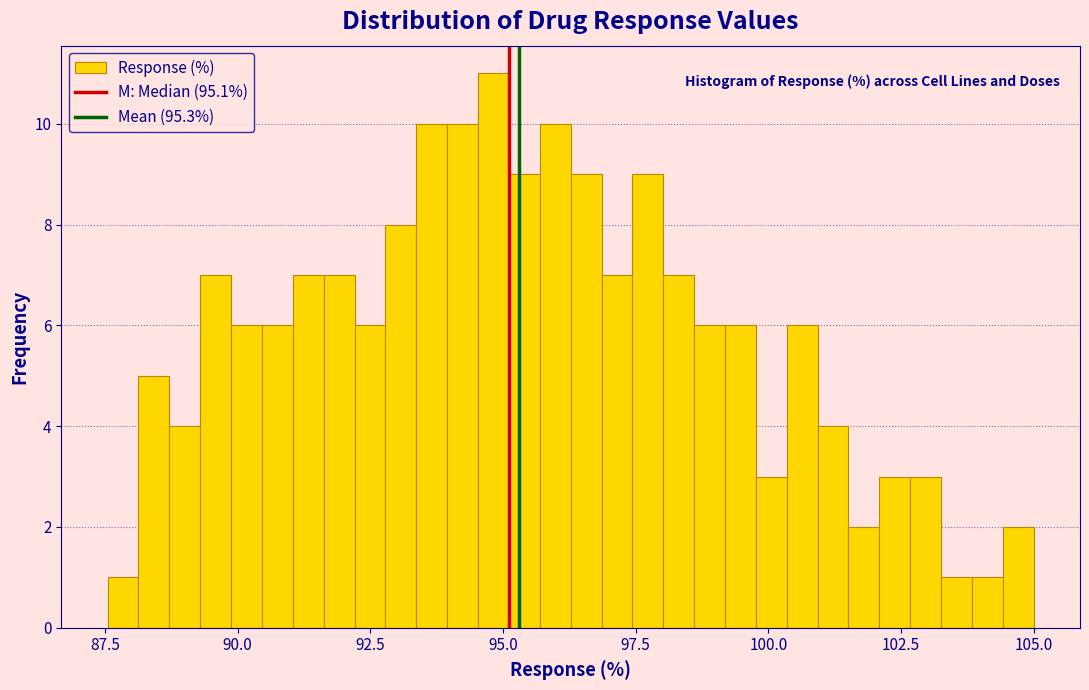

Read against the x-axis, roughly where is the centre of the tallest bar?

95.0